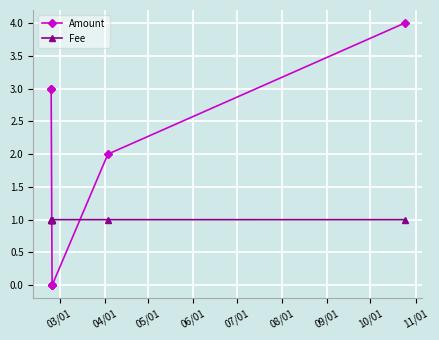

True or false: Amount and Fee cross at least once.

True